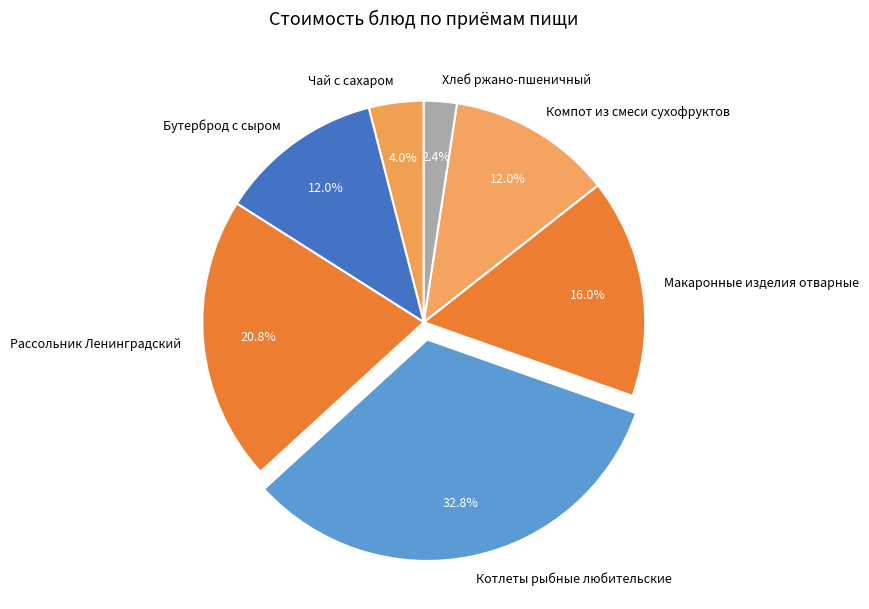

How much of the chart is everything except Чай с сахаром?

96.0%